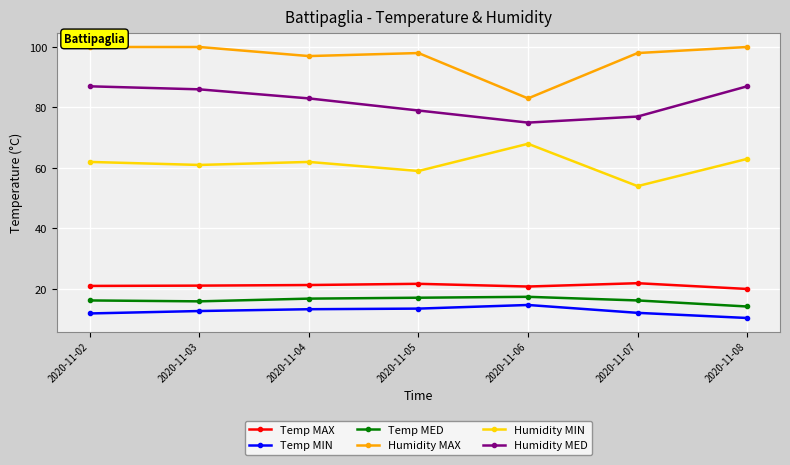

What is the greatest value displayed?

100.0